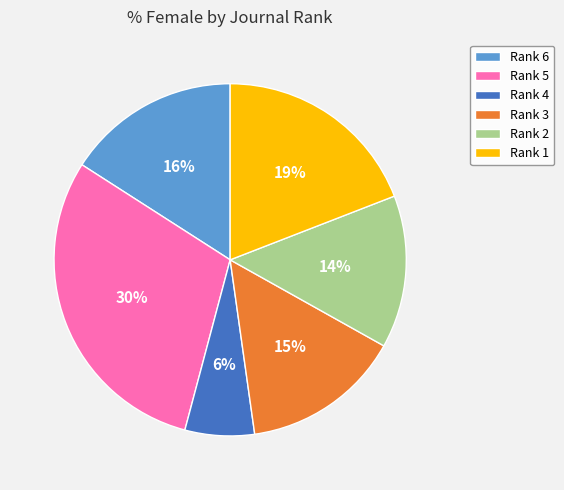

What percentage is the Rank 4 slice, to the nearest percent?

6%